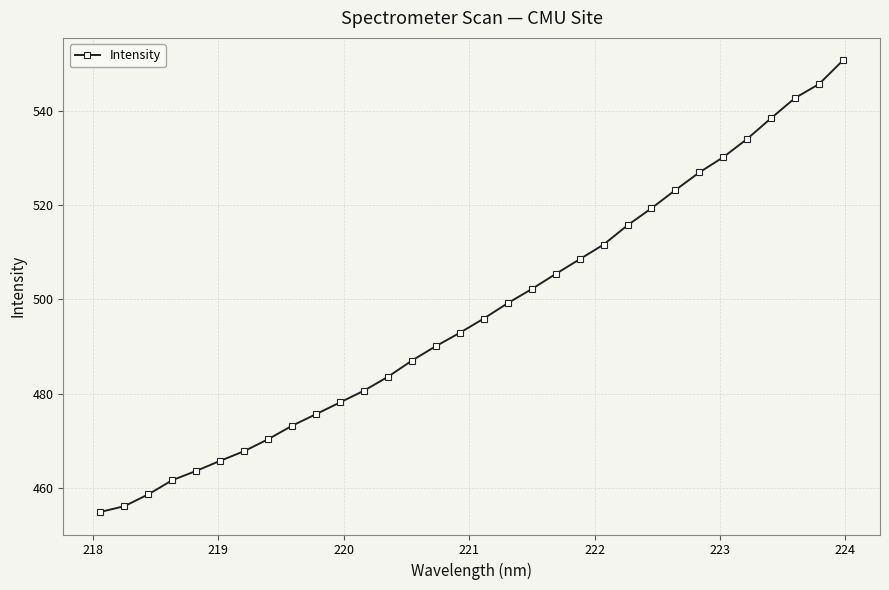

What is the minimum value shown in the chart?

454.9